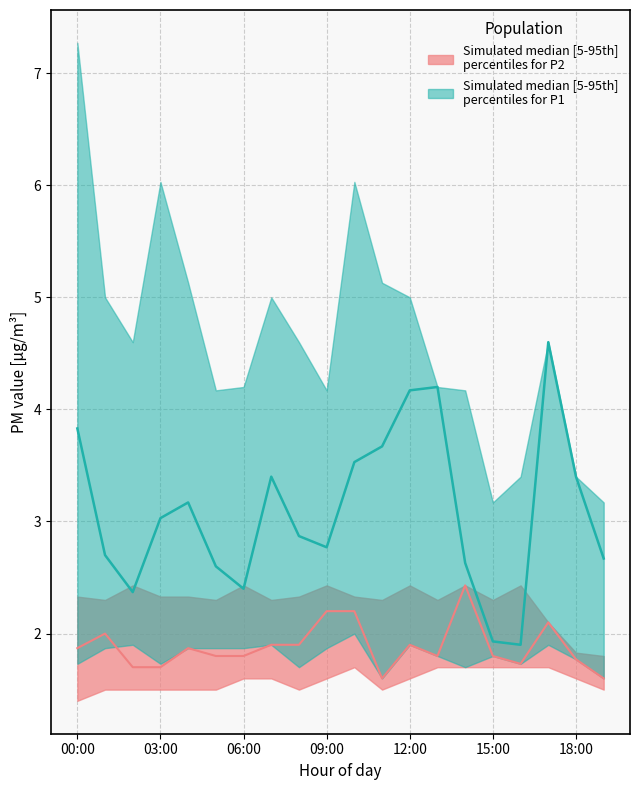

What is the difference between the maximum and minimum values in the P1_upper series?

4.1